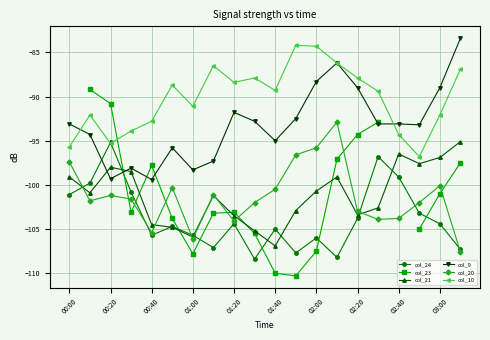

What is the maximum value for col_9?

-83.4